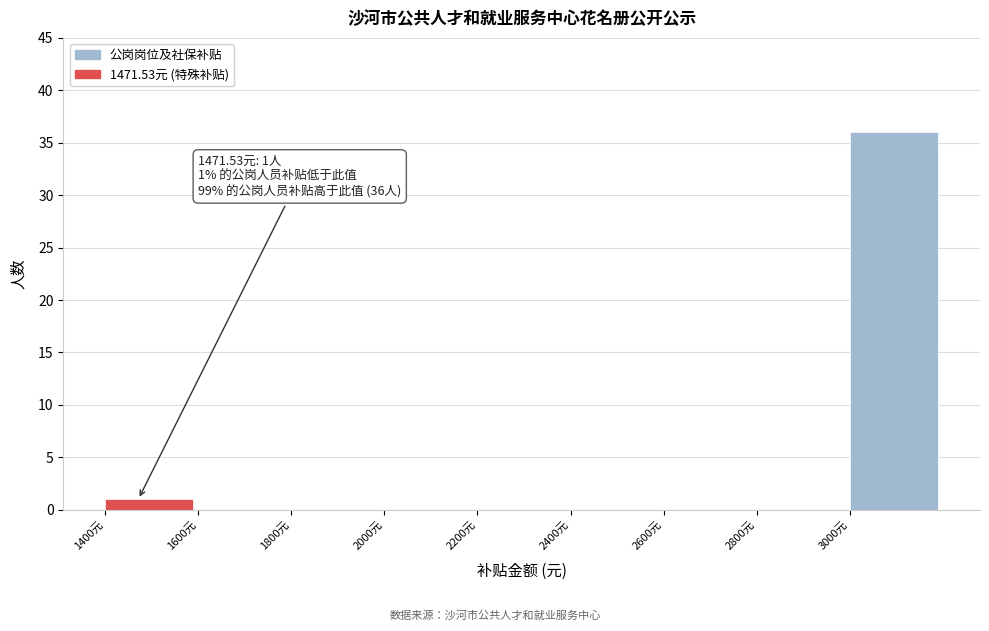

Which range on the x-axis has the tallest bar?

3000 to 3200